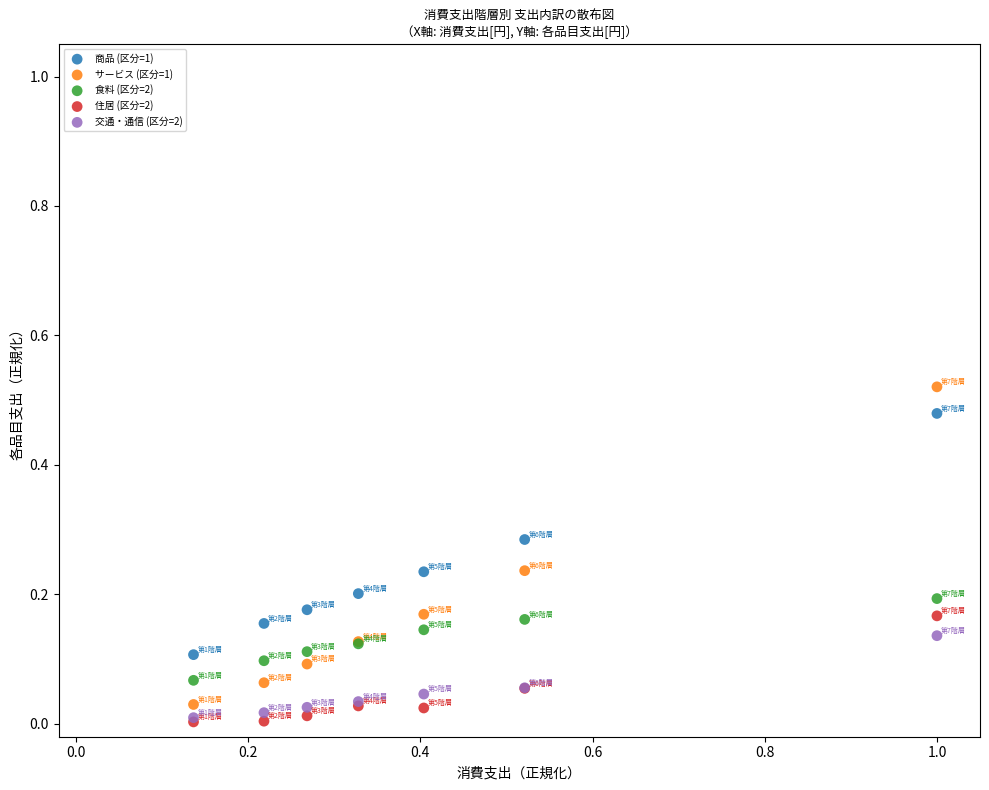

What are all the series names shown in the legend?

商品 (区分=1), サービス (区分=1), 食料 (区分=2), 住居 (区分=2), 交通・通信 (区分=2)